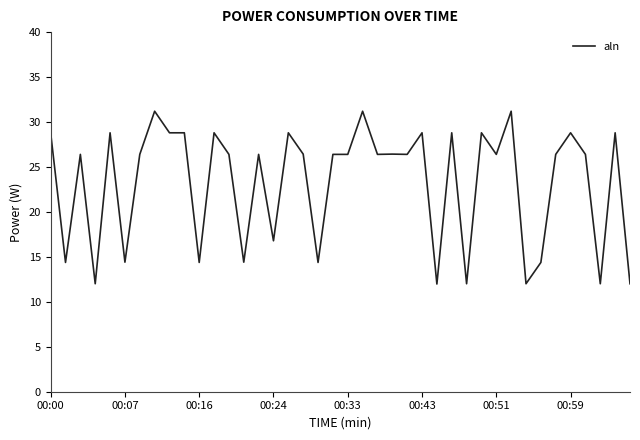

What is the difference between the maximum and minimum values?

19.2